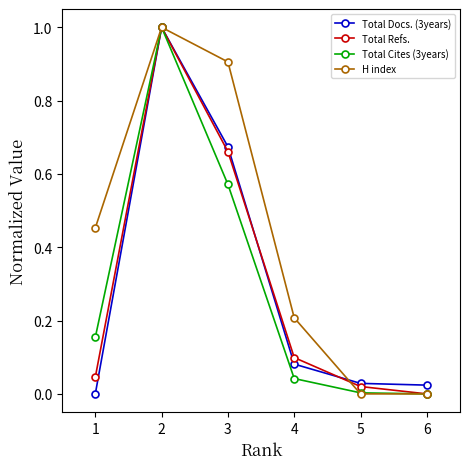

True or false: Total Cites (3years) has more than 0 interior local peaks.

True